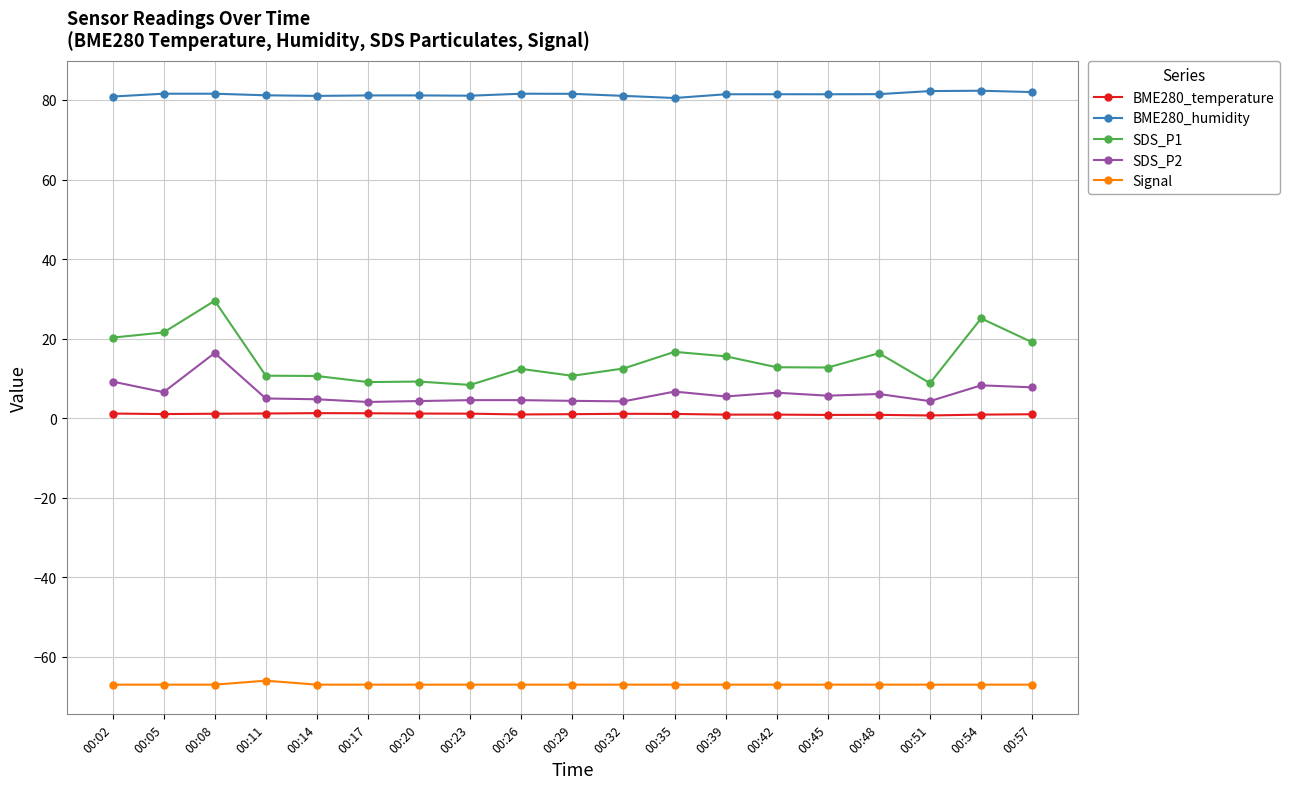

How many series are shown in this chart?

5